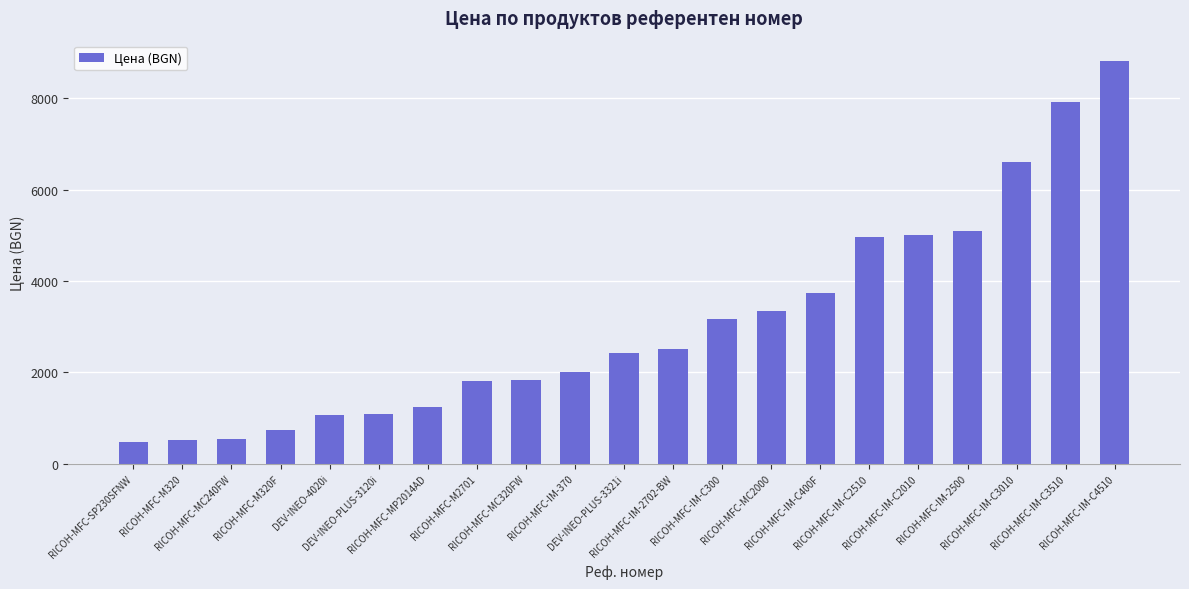

What is the smallest value displayed?

469.0